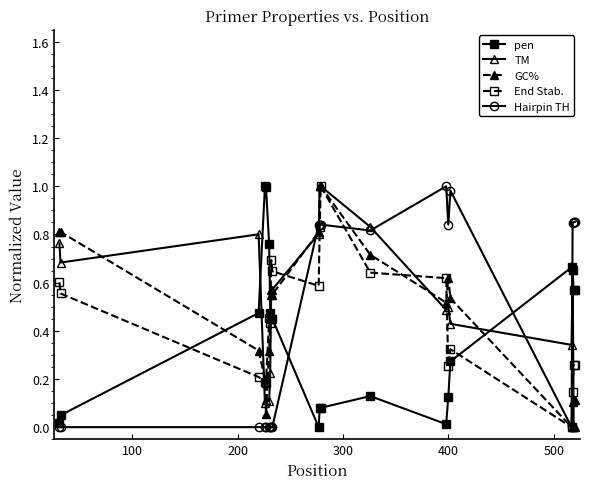

True or false: Hairpin TH has more than 0 points higher than both neighbors.

True